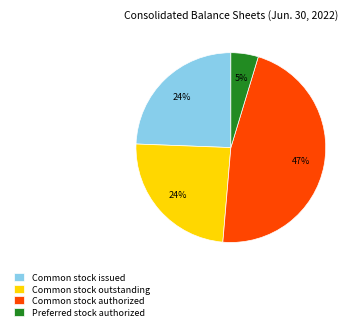

The Common stock outstanding slice represents 37% of the pie. True or false?

False